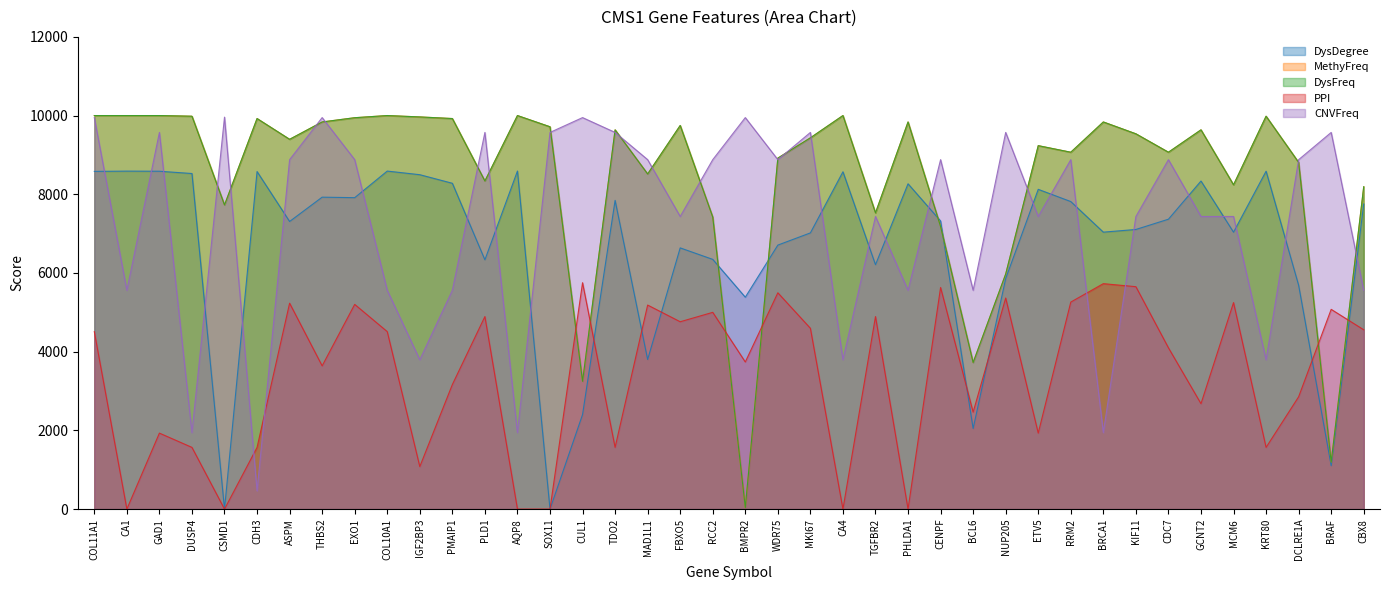

How many lines are shown in the chart?

5